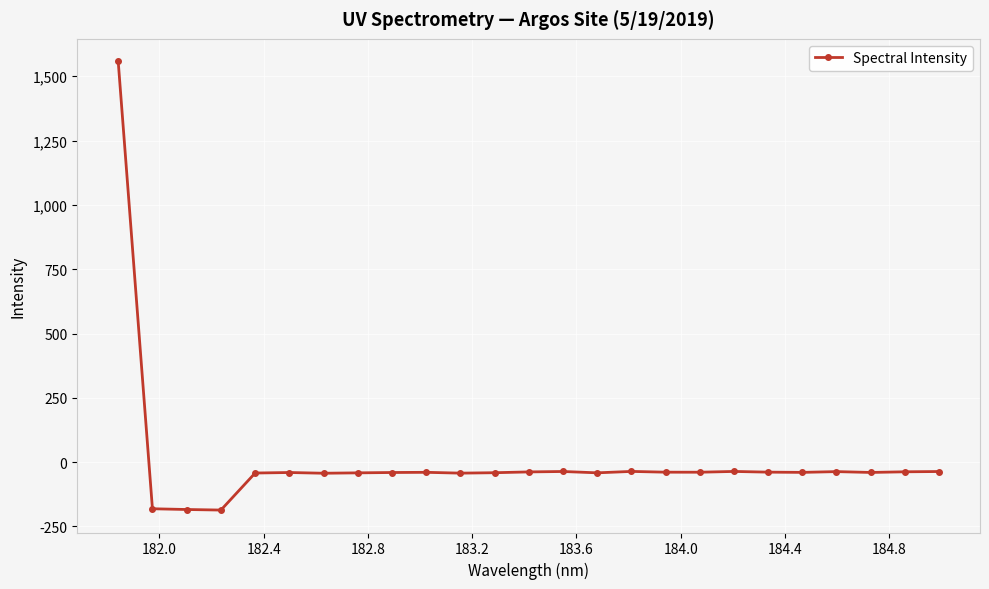

What is the difference between the second highest and minimum values?

150.2